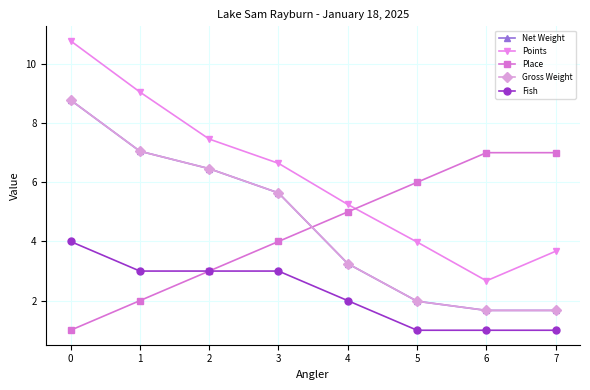

List the labels in order of Net Weight value, smallest first.

6, 7, 5, 4, 3, 2, 1, 0